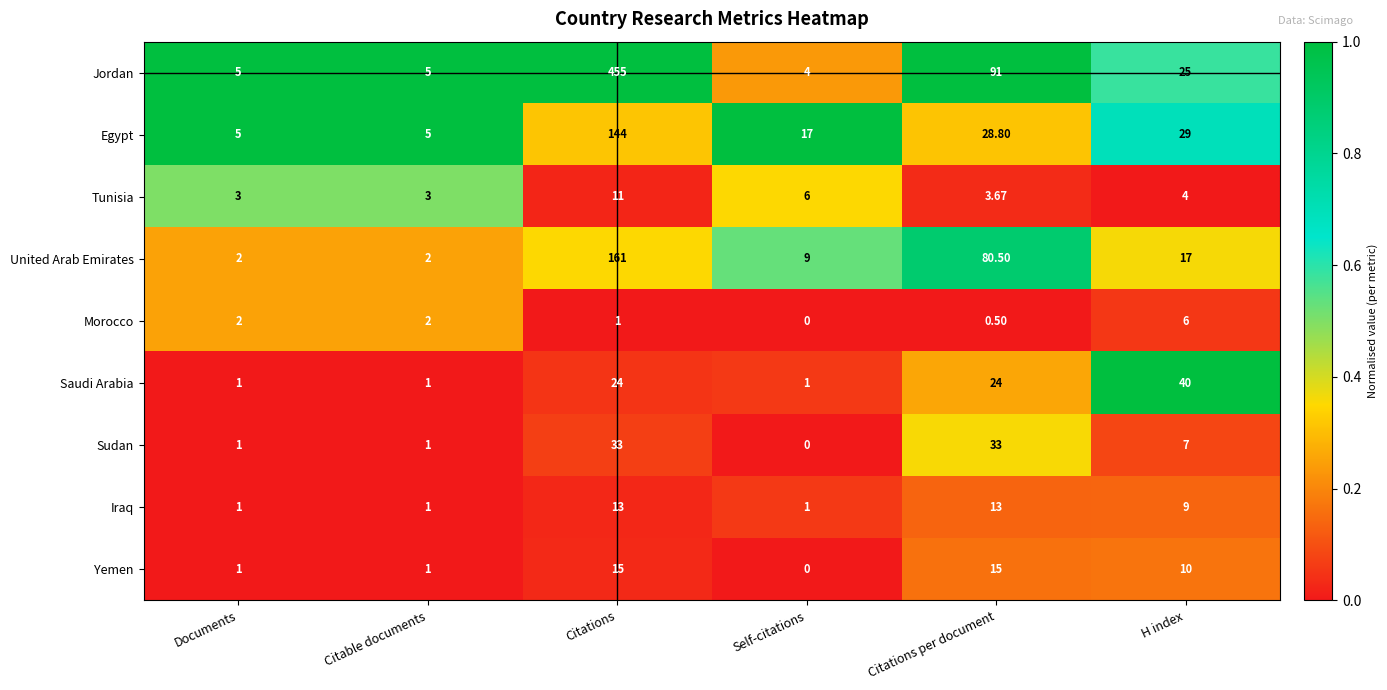

What is the difference between the highest and lowest values at H index?

36.0